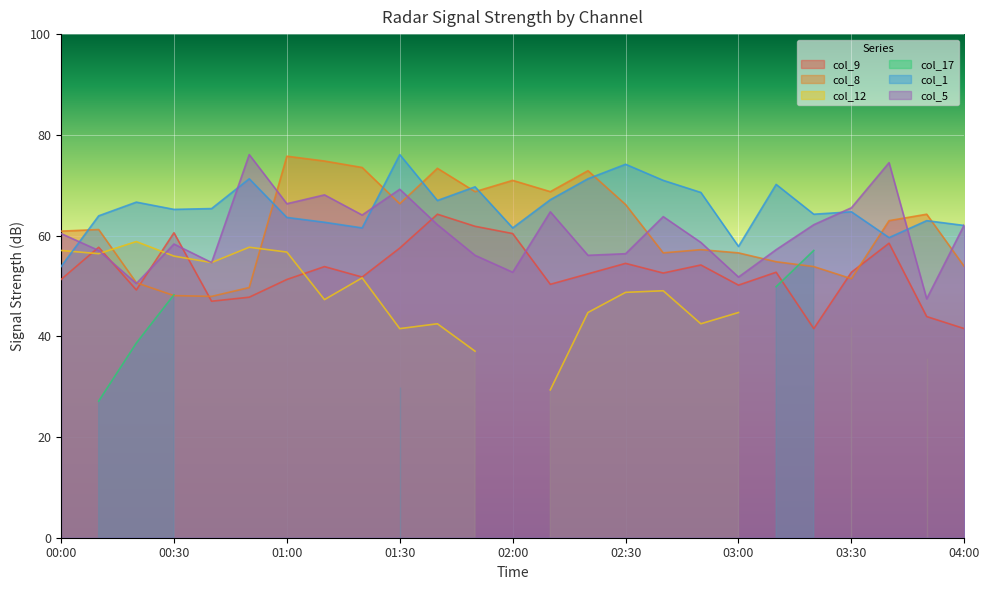

What is the minimum value for col_8?

47.9